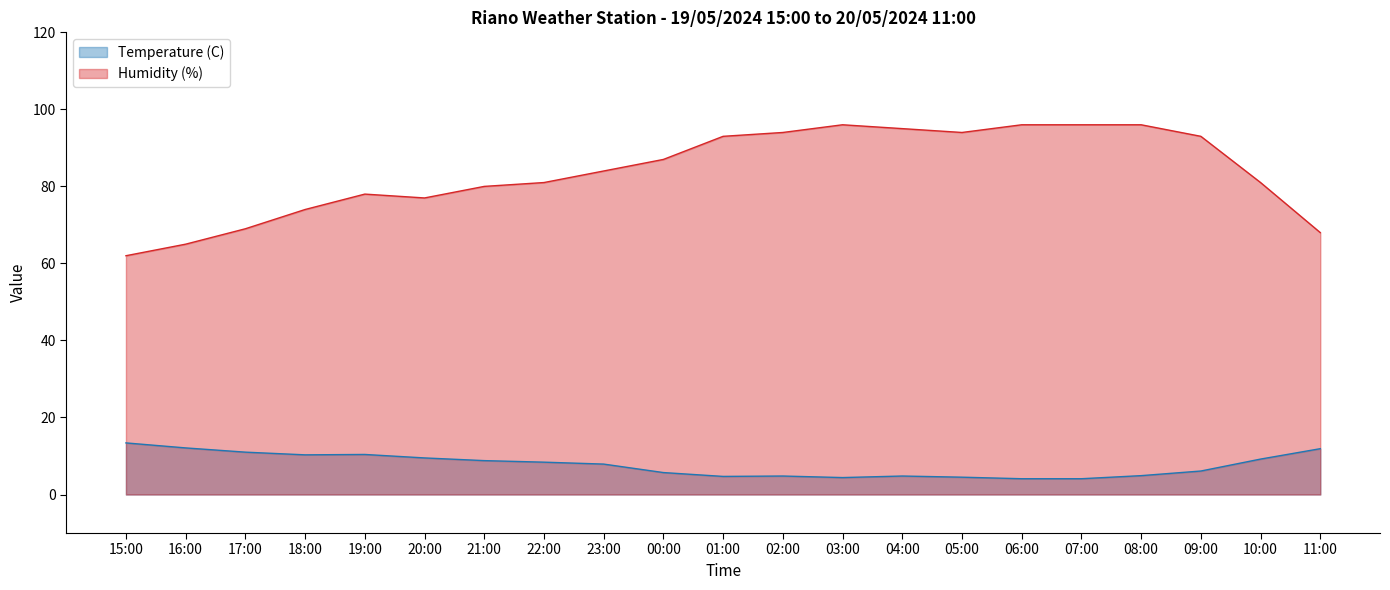

At which label is Humidity (%) closest to 79?

19:00